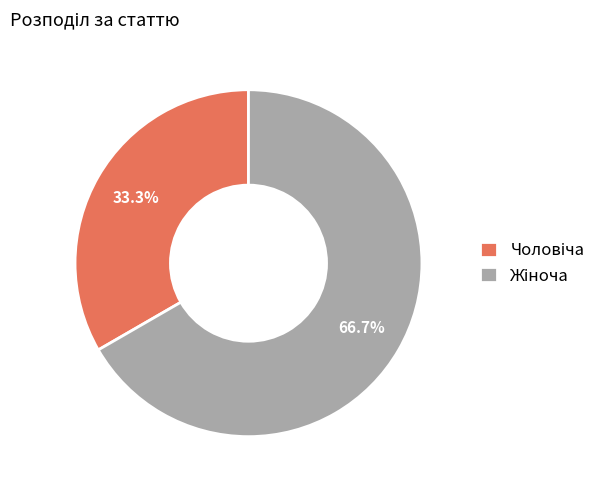

Is there any slice that represents more than half of the pie?

Yes